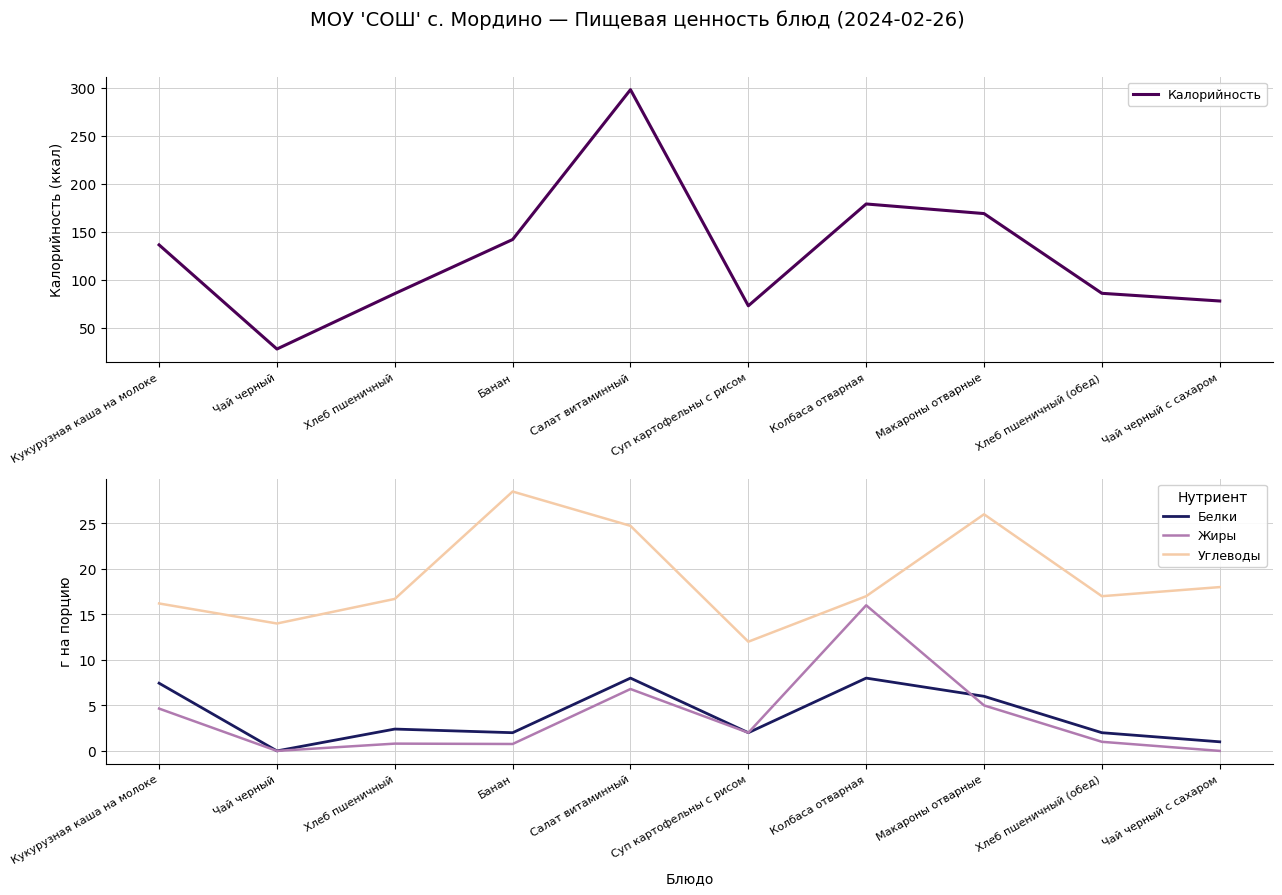

Reading left to right, extract all data points from this chart.

Калорийность: 136.4	28.0	85.7	142.0	298.0	73.0	179.0	169.0	86.0	78.0
Белки: 7.4	0.0	2.4	2.0	8.0	2.0	8.0	6.0	2.0	1.0
Жиры: 4.7	0.0	0.8	0.8	6.8	2.0	16.0	5.0	1.0	0.0
Углеводы: 16.2	14.0	16.7	28.5	24.7	12.0	17.0	26.0	17.0	18.0